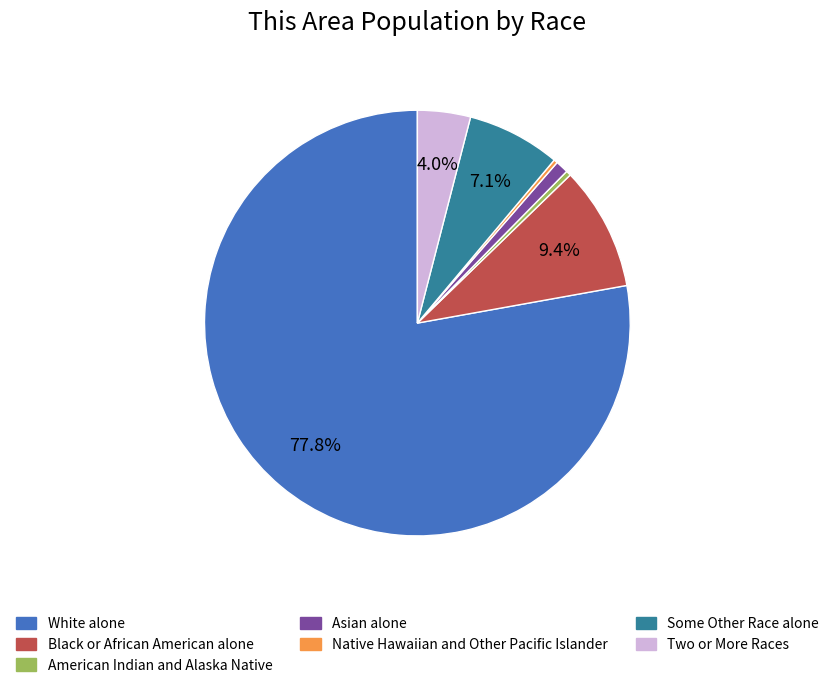

What percentage is the Two or More Races slice, to the nearest percent?

4%